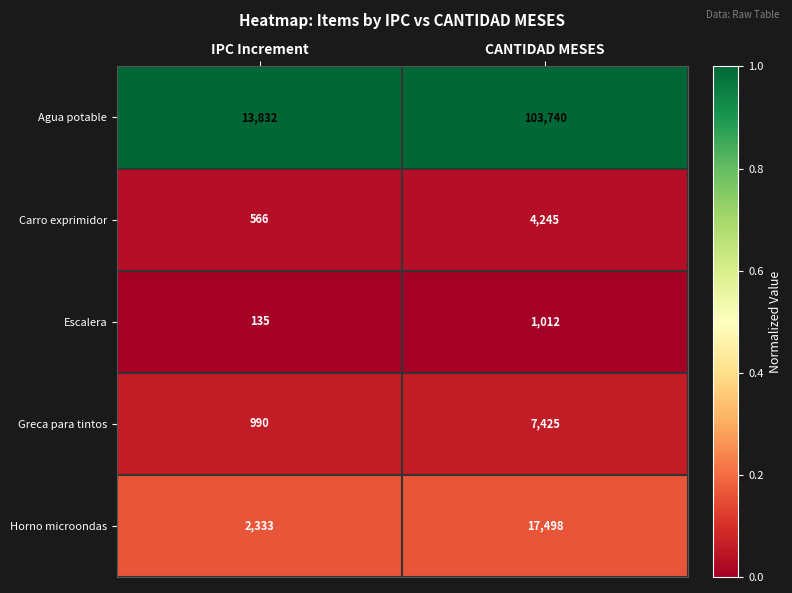

List the labels in order of Carro exprimidor value, smallest first.

IPC Increment, CANTIDAD MESES